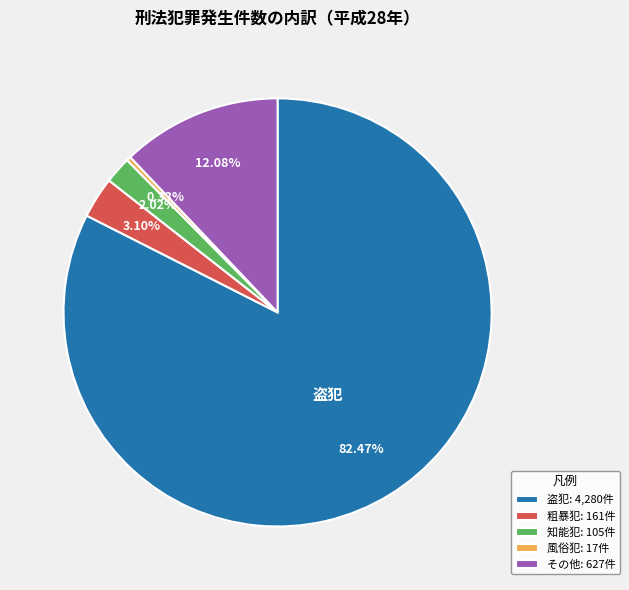

Is it true that その他 is 20% of the pie?

False